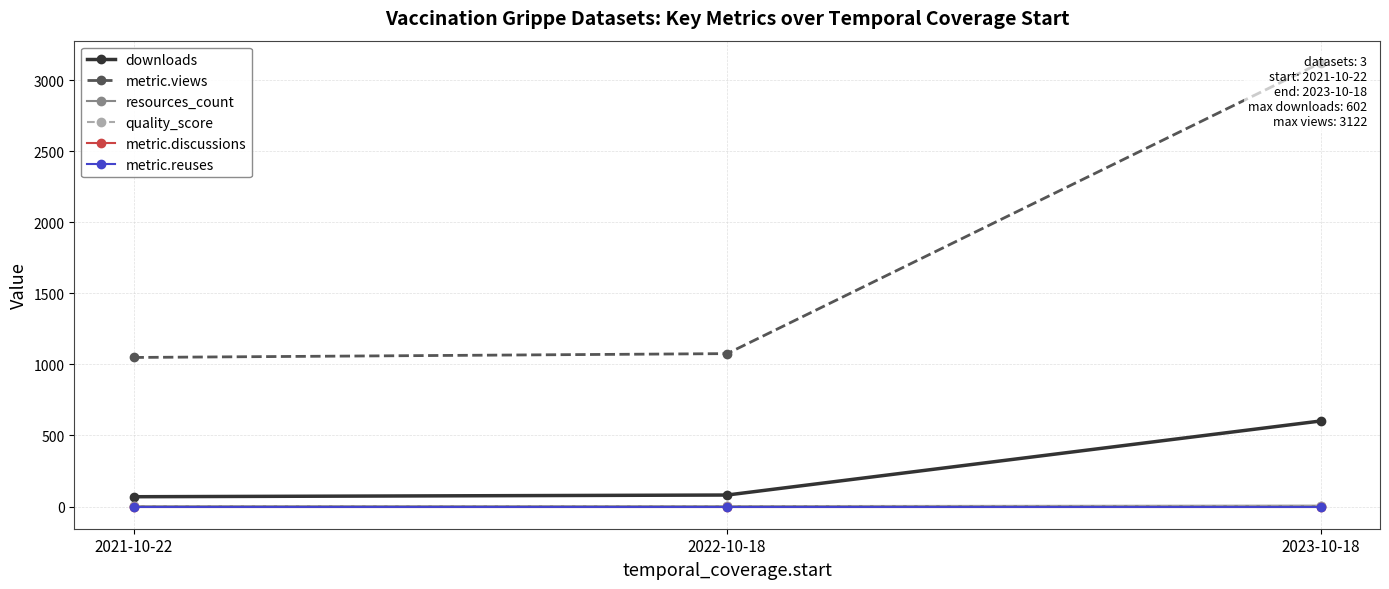

What position from the left is 2021-10-22?

1